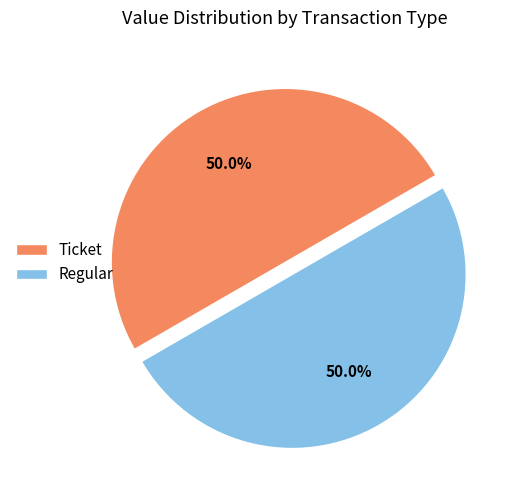

To the nearest percent, what is the difference between the largest and smallest slice percentages?

0%